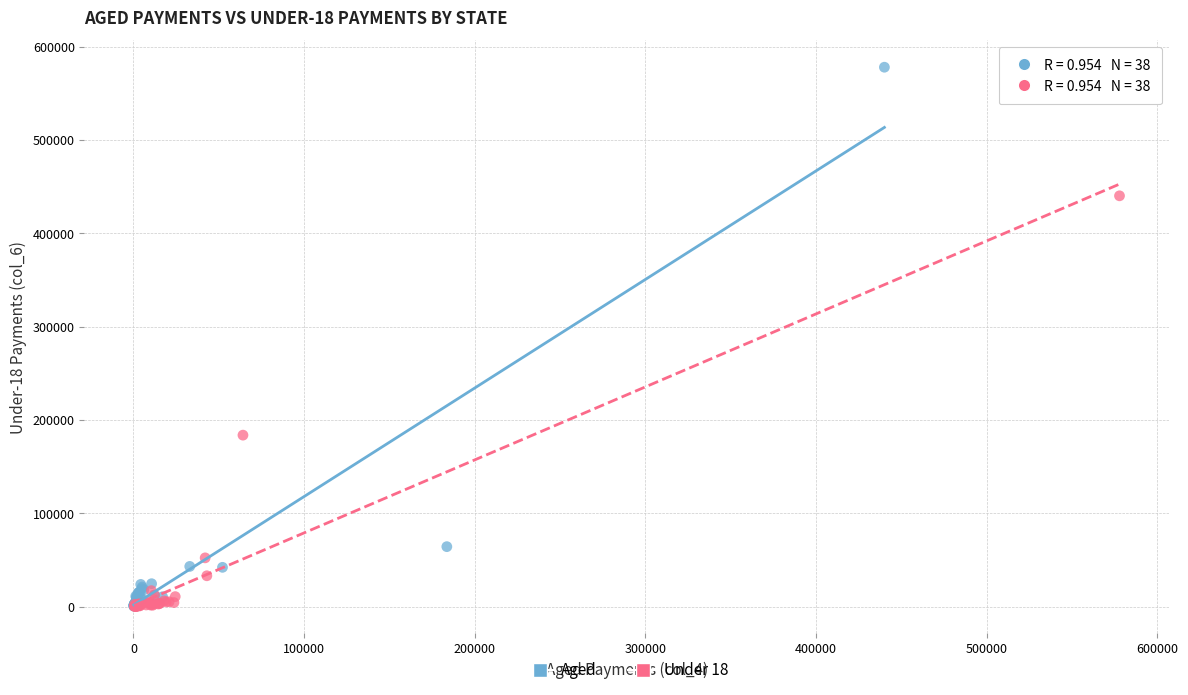

Which series has the largest Y range (max minus min)?

Aged